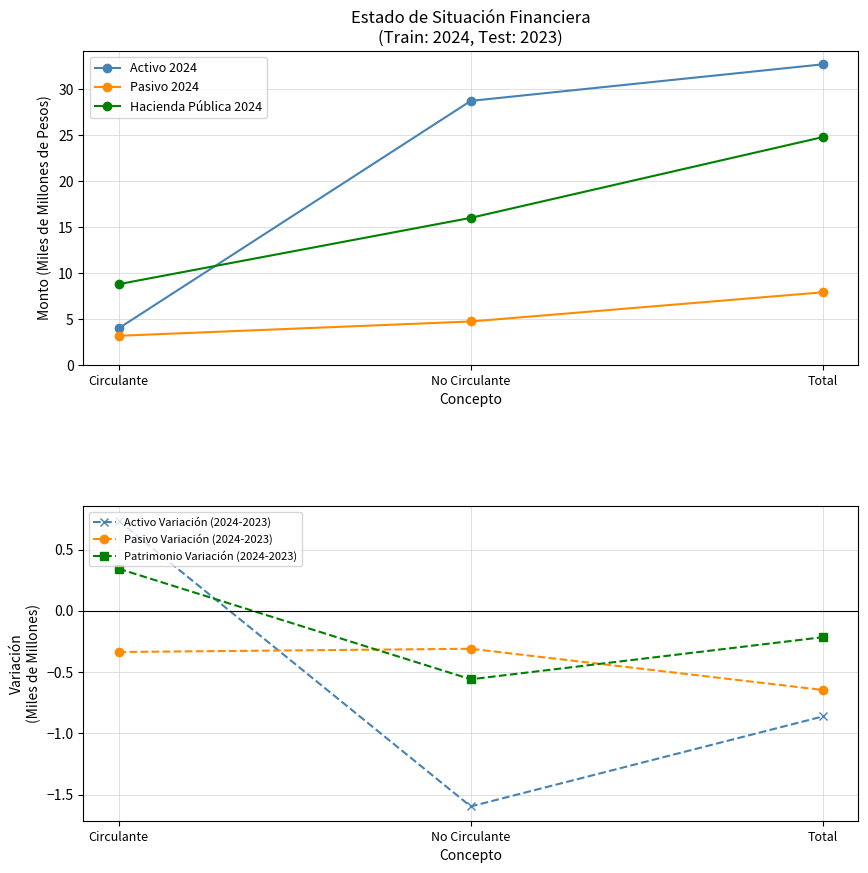

Reading right to left, transcribe all the data shown in this chart.

Activo 2024: 32.7	28.7	4.0
Pasivo 2024: 7.9	4.7	3.2
Hacienda Pública 2024: 24.8	16.0	8.8
Activo Variación (2024-2023): -0.9	-1.6	0.7
Pasivo Variación (2024-2023): -0.6	-0.3	-0.3
Patrimonio Variación (2024-2023): -0.2	-0.6	0.3